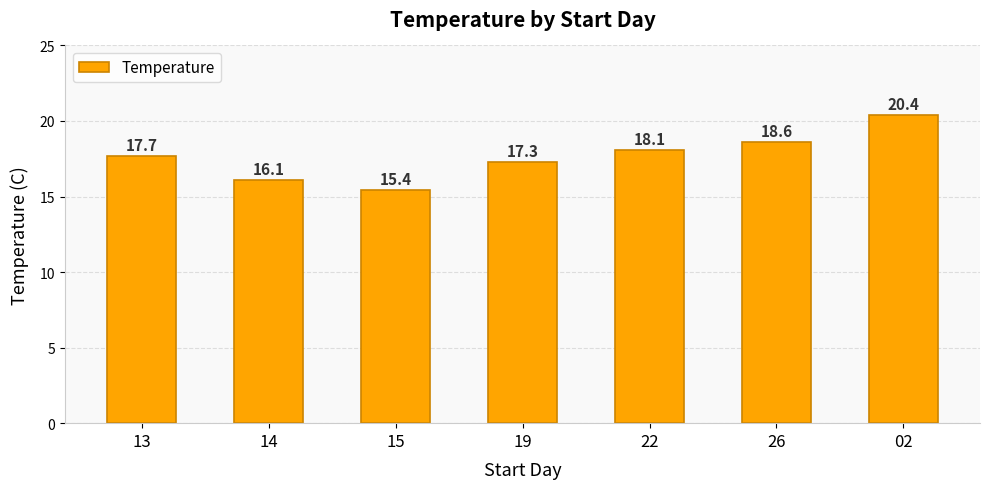

Reading left to right, what are all the values shown in this chart?

17.7	16.1	15.4	17.3	18.1	18.6	20.4